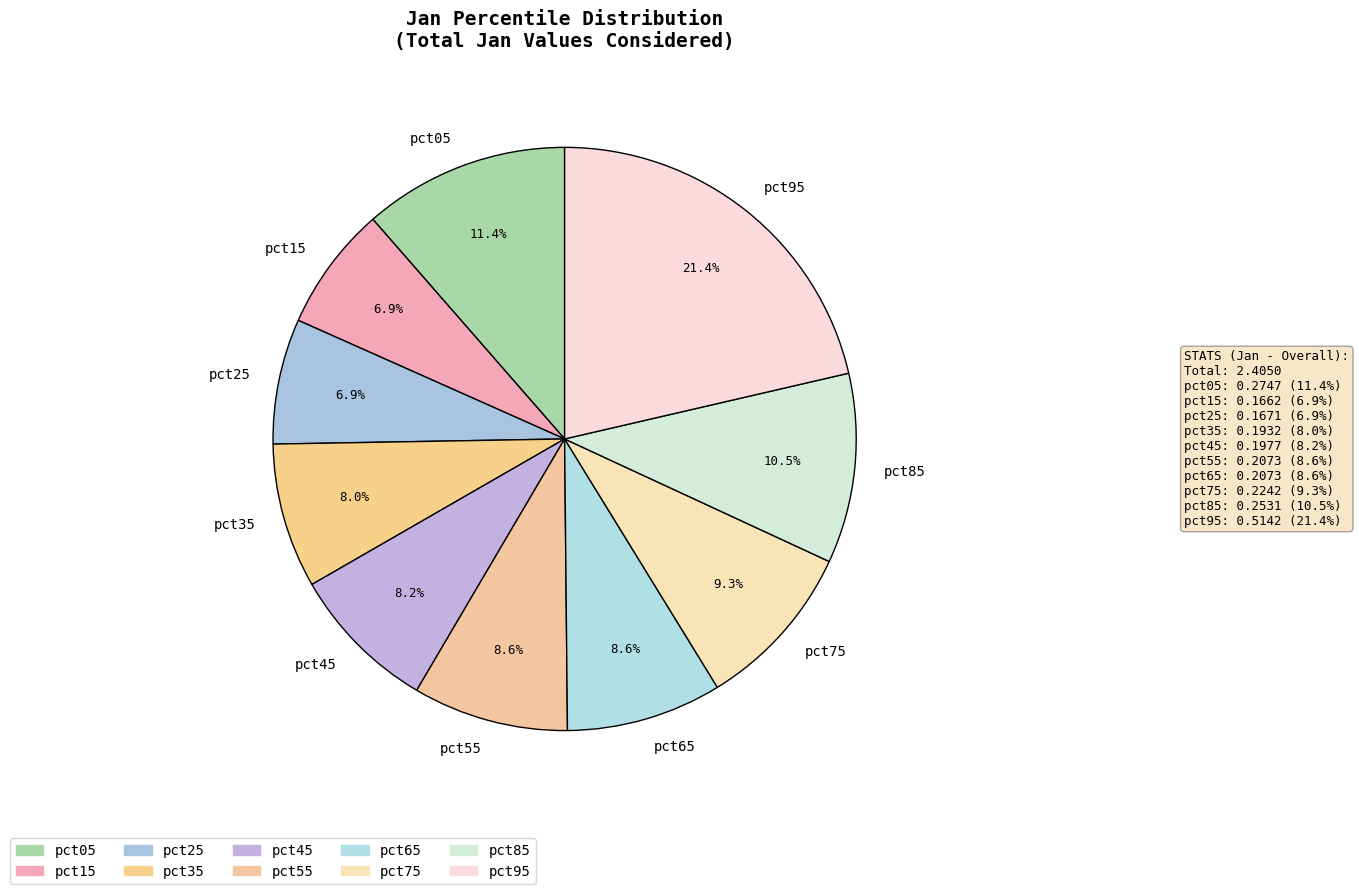

To the nearest percent, what percentage of the pie is pct75?

9%